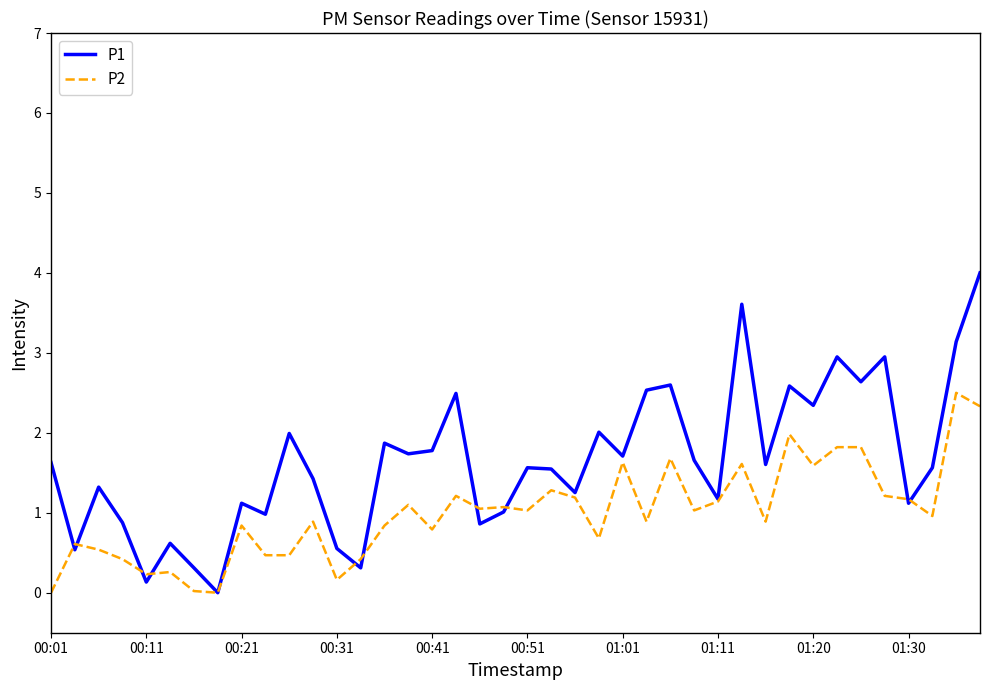

Does the chart have visible grid lines?

No